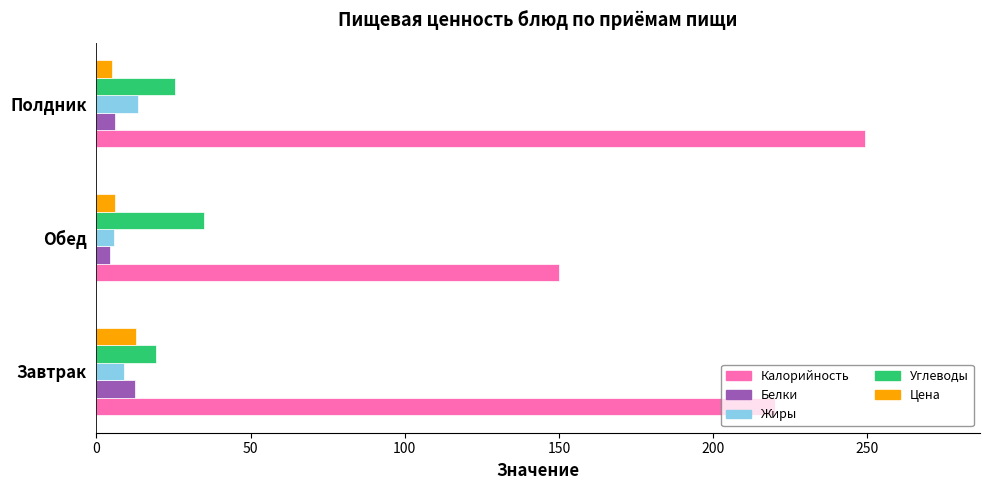

Which series has the largest range (max minus min)?

Калорийность